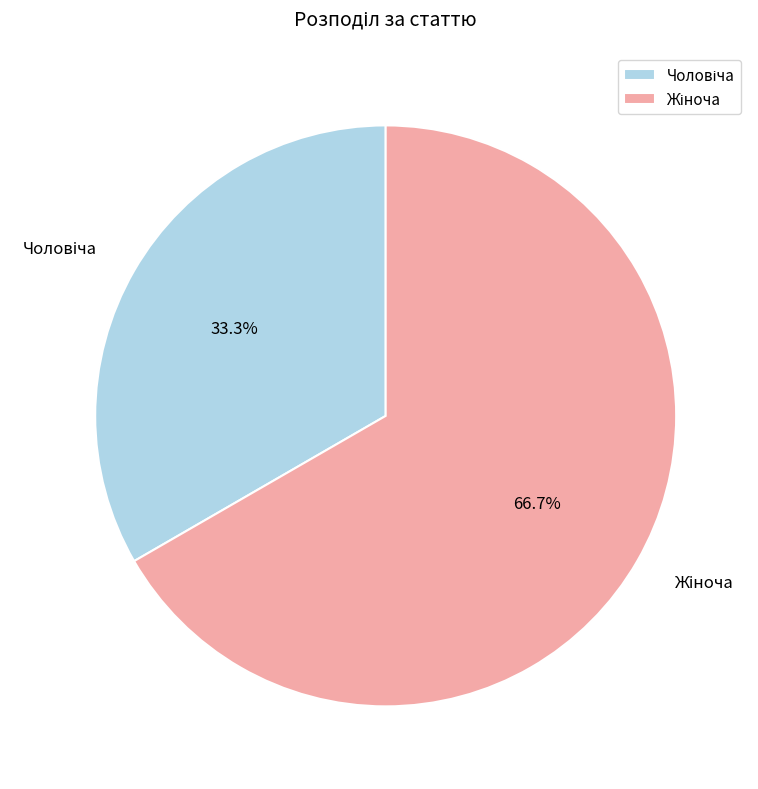

Is there any slice that represents more than half of the pie?

Yes